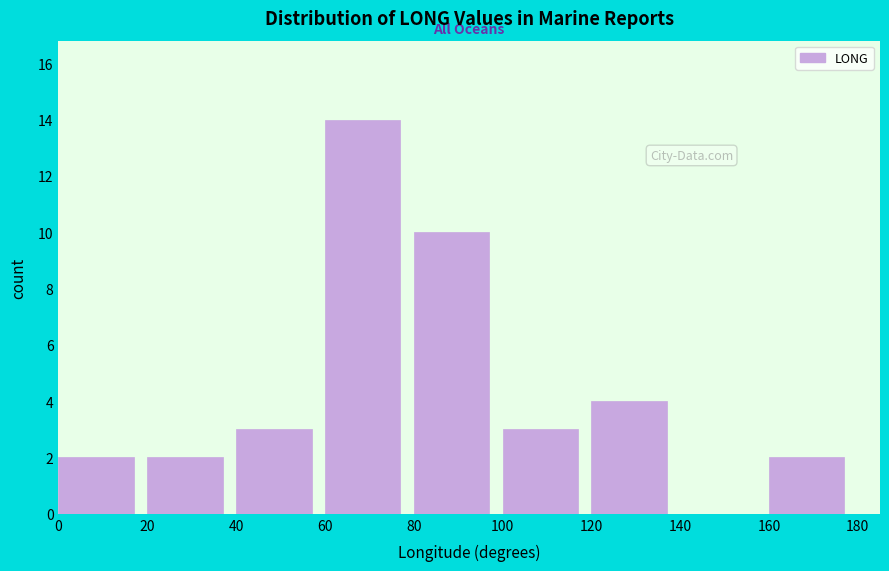

Reading left to right, list every bar in this chart as the range it spans on the x-axis followed by its height. The values are not printed on the chart, so give them approximately, as read against the axis.

0 to 20: 2
20 to 40: 2
40 to 60: 3
60 to 80: 14
80 to 100: 10
100 to 120: 3
120 to 140: 4
140 to 160: 0
160 to 180: 2